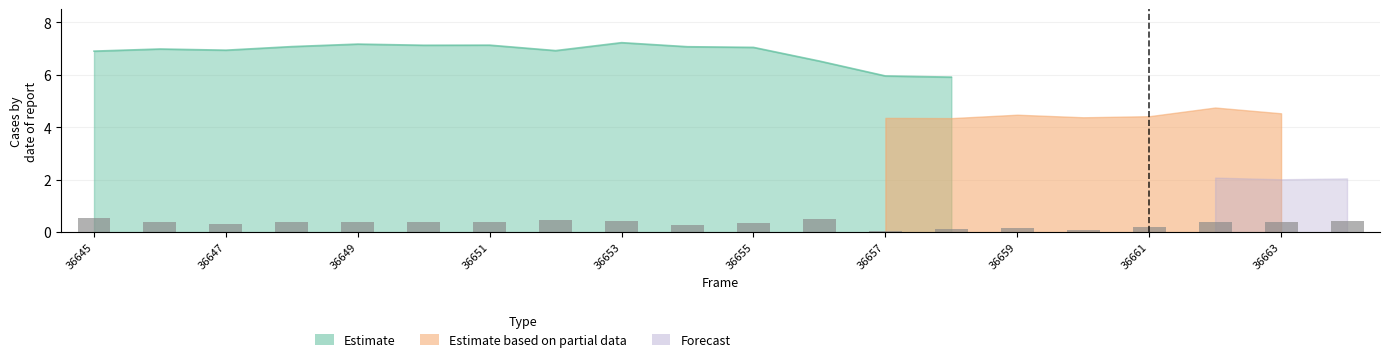

Read the value at 36655.

0.4